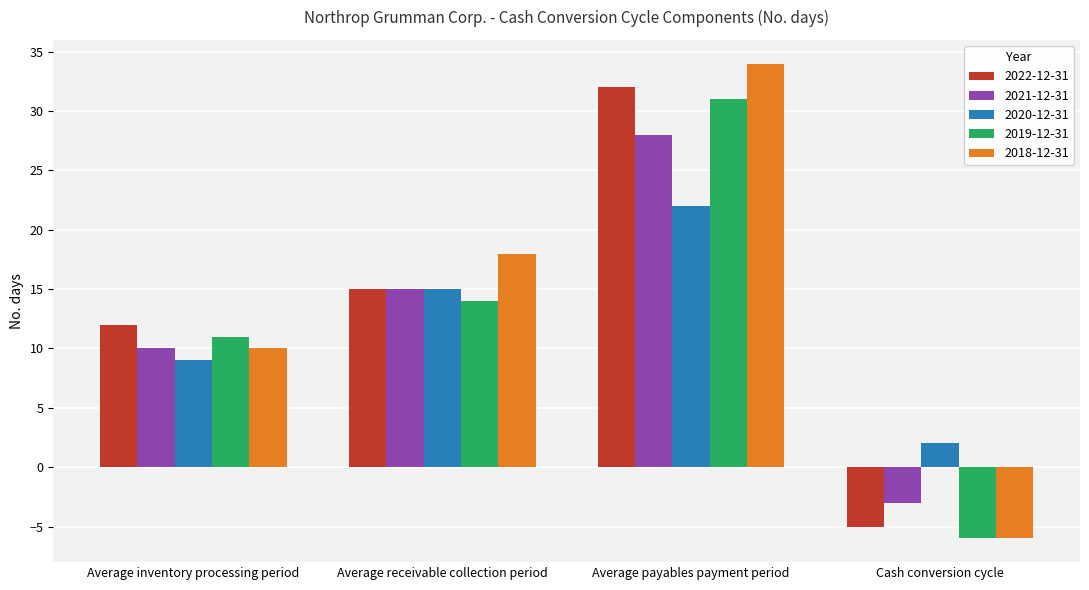

Is it true that 2022-12-31 equals 32 at Average payables payment period?

True